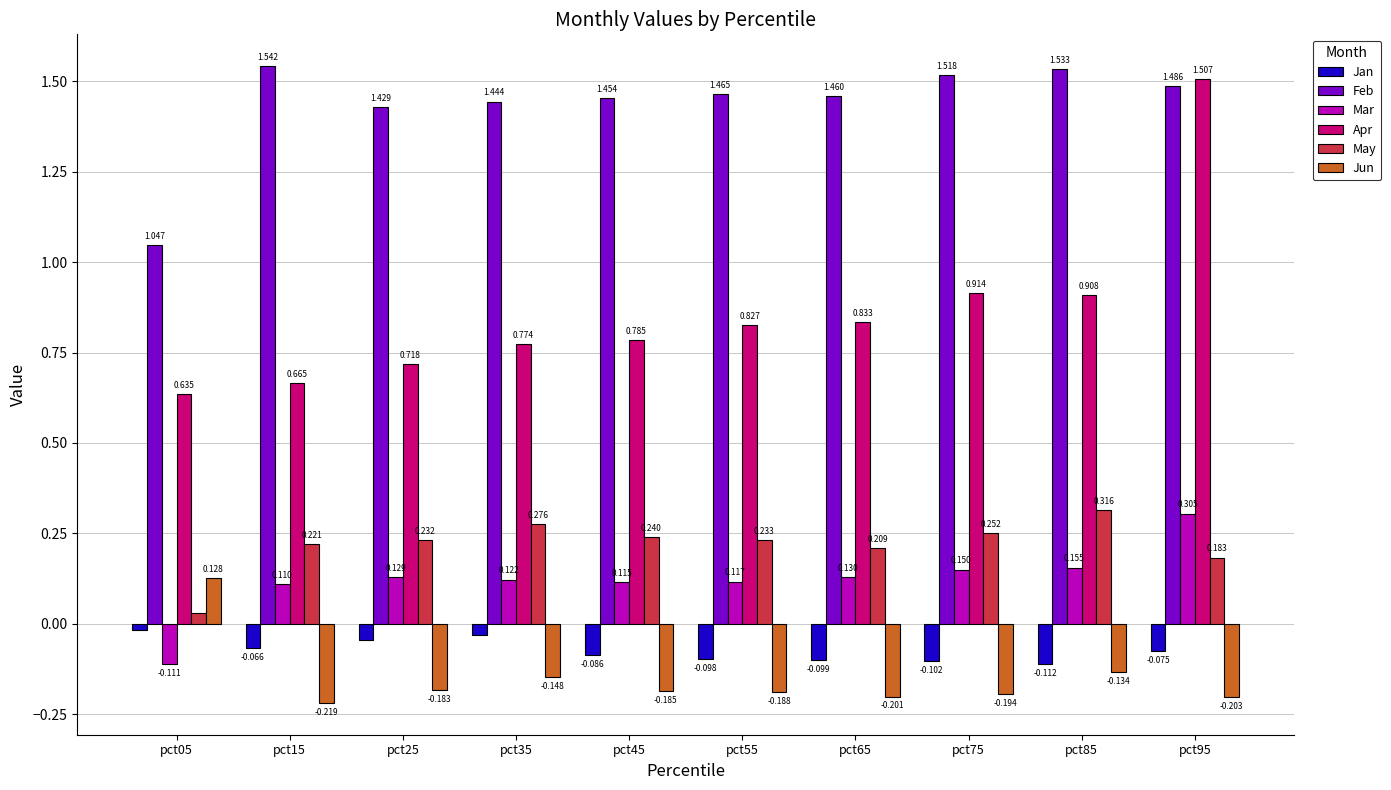

What is the total value across all series at pct15?

2.3